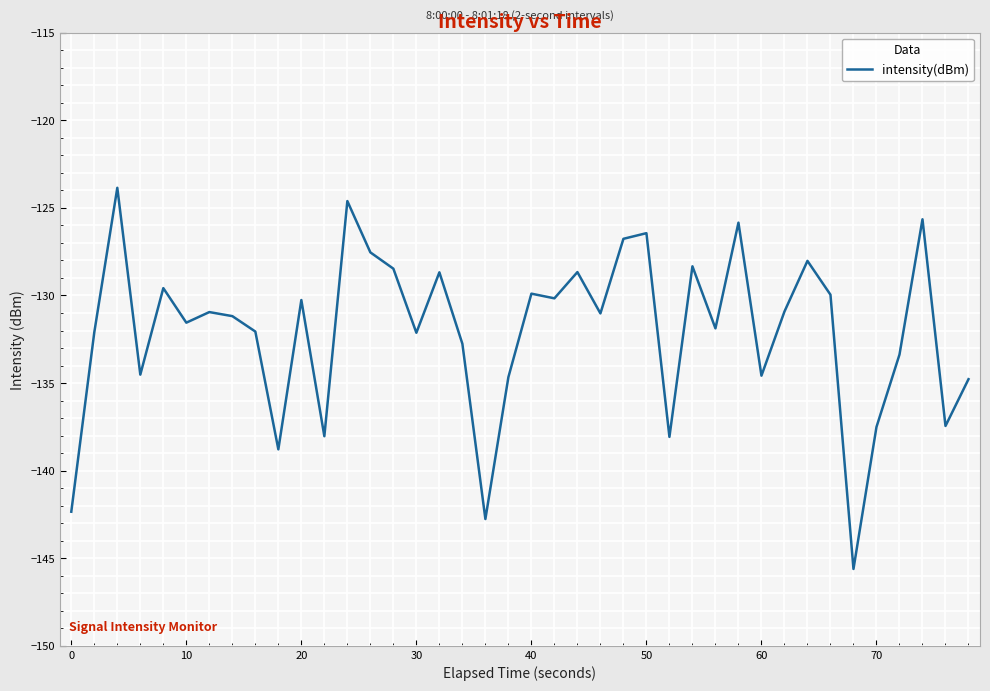

What is the difference between the maximum and minimum values?

21.8